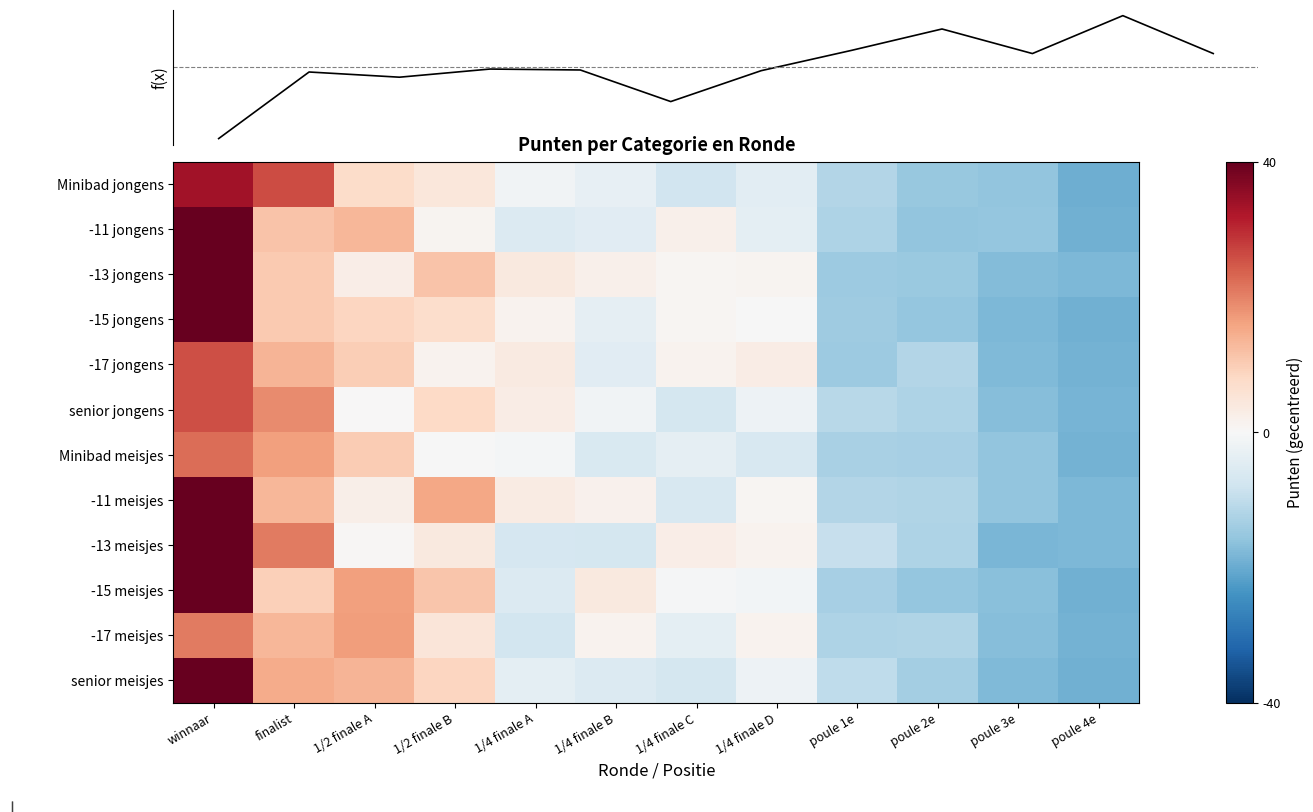

What is the average value of the -17 jongens series?

-0.7